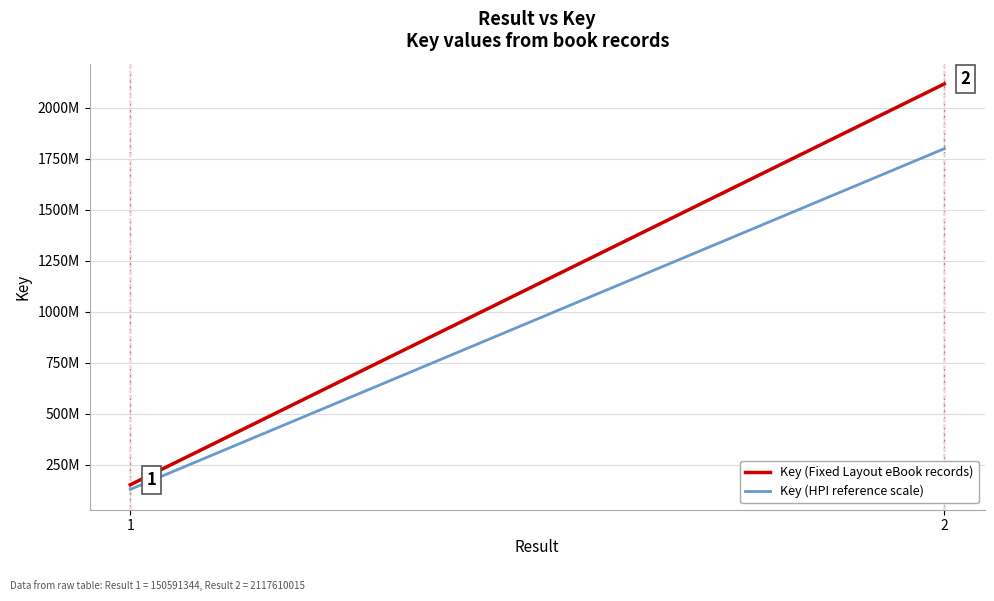

The Key (Fixed Layout eBook records) series shows 150591344.0 at 1. True or false?

True